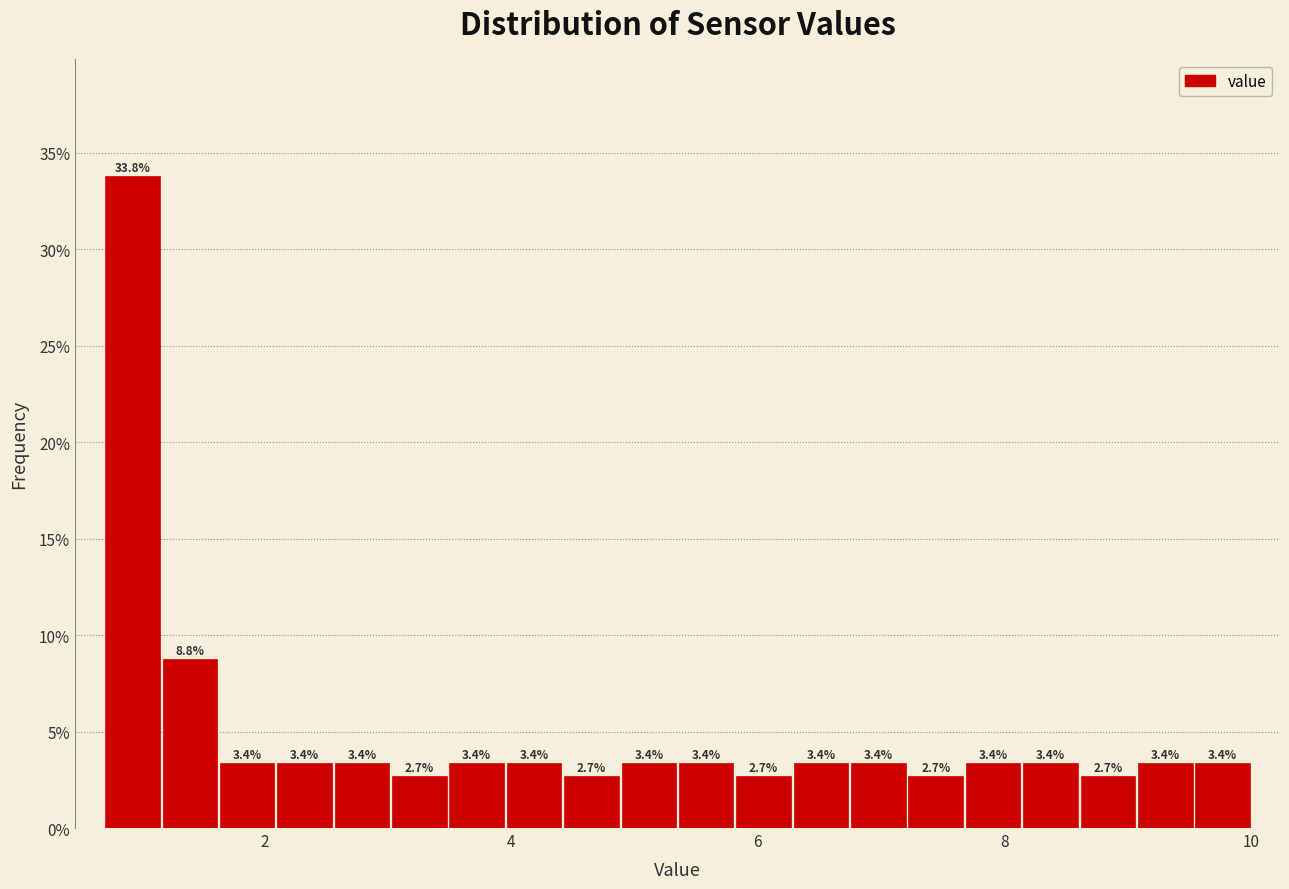

Read against the x-axis, roughly where is the centre of the tallest bar?

1.0